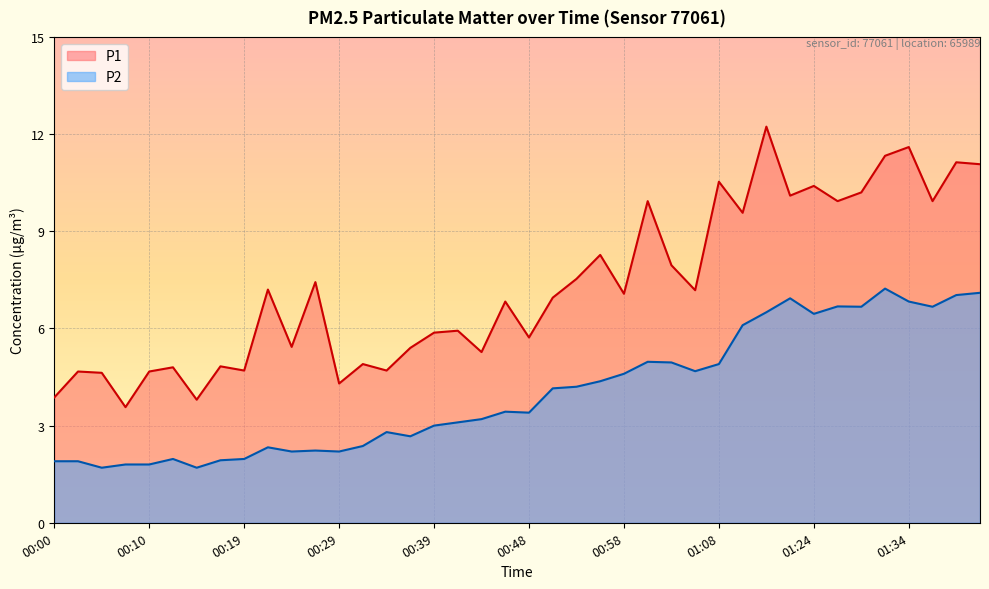

What is the value of the P1 point at the 4th from the left?

3.6